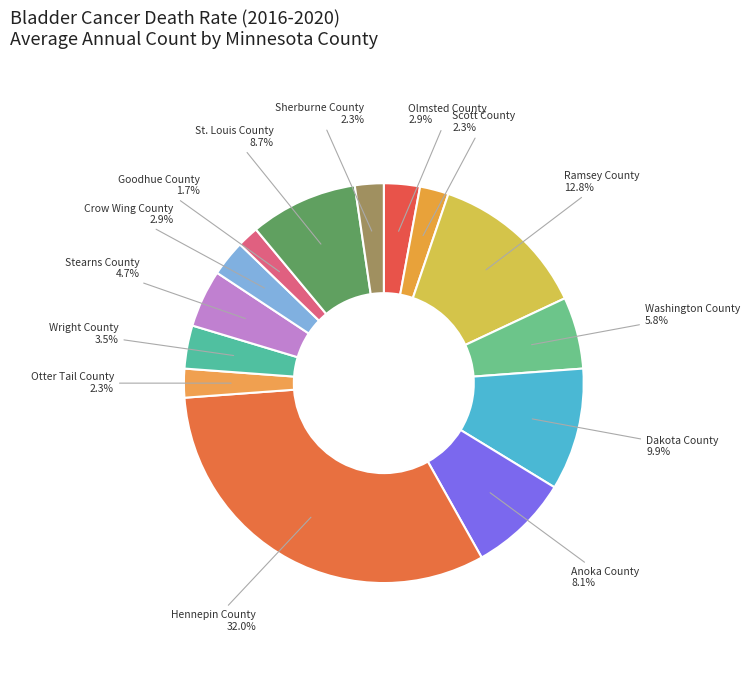

The Ramsey County slice represents 2% of the pie. True or false?

False